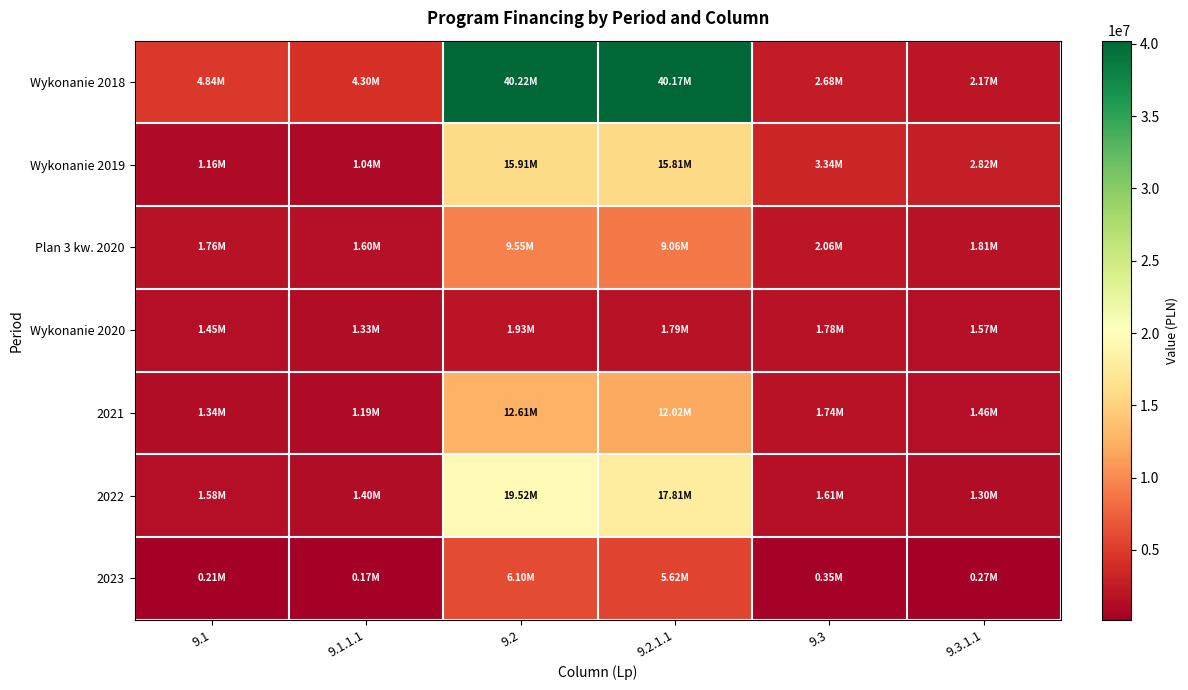

Reading left to right, what are all the values shown in this chart?

Wykonanie 2018: 9.1=4837803.1	9.1.1.1=4298277.7	9.2=40221517.6	9.2.1.1=40174634.1	9.3=2675832.9	9.3.1.1=2172408.4
Wykonanie 2019: 9.1=1158298.1	9.1.1.1=1040679.6	9.2=15909164.8	9.2.1.1=15805507.2	9.3=3342798.5	9.3.1.1=2823590.4
Plan 3 kw. 2020: 9.1=1757893.7	9.1.1.1=1599059.4	9.2=9552046.4	9.2.1.1=9062800.6	9.3=2060784.2	9.3.1.1=1813575.2
Wykonanie 2020: 9.1=1448437.8	9.1.1.1=1334883.0	9.2=1929933.8	9.2.1.1=1790570.5	9.3=1782004.6	9.3.1.1=1566366.5
2021: 9.1=1335438.1	9.1.1.1=1190054.9	9.2=12608841.3	9.2.1.1=12018141.5	9.3=1743930.5	9.3.1.1=1456241.6
2022: 9.1=1581742.9	9.1.1.1=1399335.5	9.2=19518092.1	9.2.1.1=17807768.7	9.3=1607169.4	9.3.1.1=1299443.3
2023: 9.1=205660.9	9.1.1.1=174811.7	9.2=6098163.8	9.2.1.1=5621981.8	9.3=347895.6	9.3.1.1=274704.1